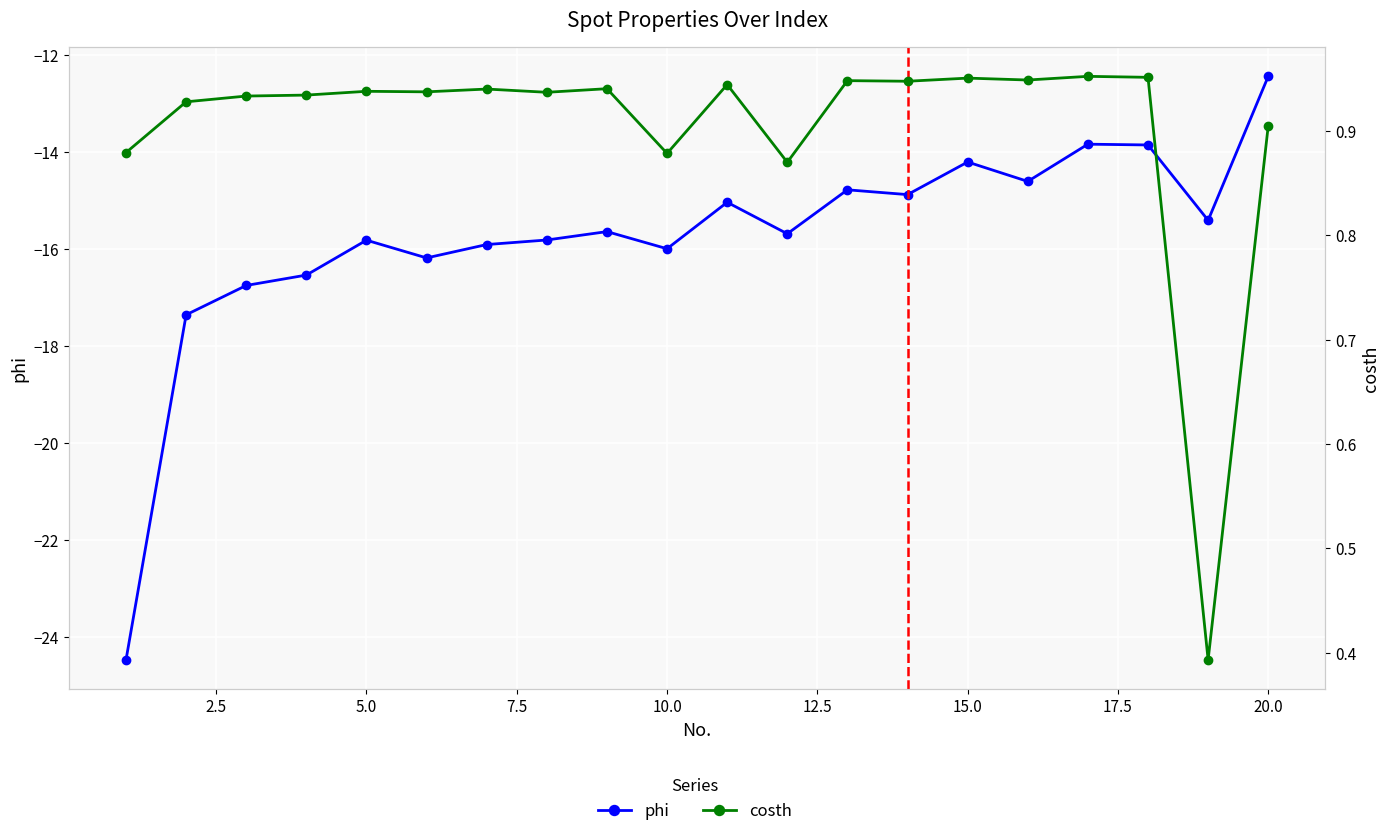

List the series in order of their peak value, highest first.

costh, phi